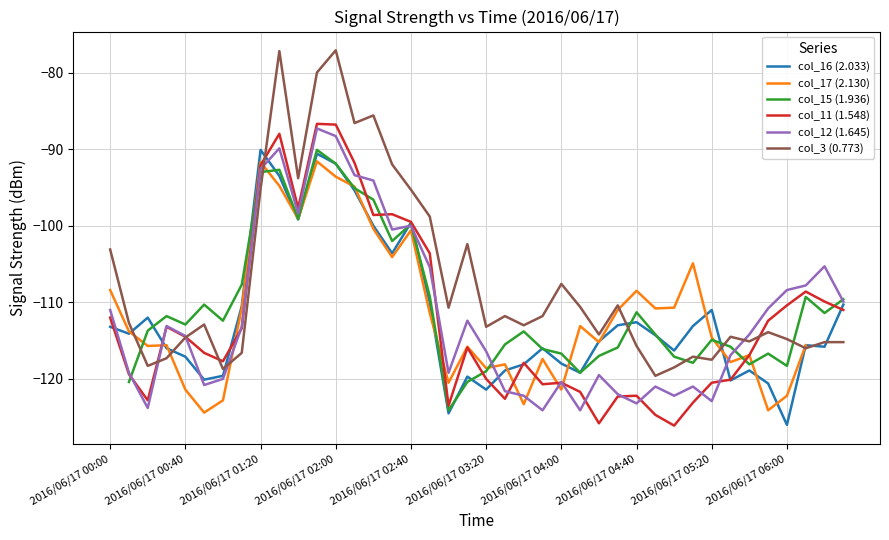

True or false: col_3 (0.773) has a value of -32.6 at 2016/06/17 06:00.

False